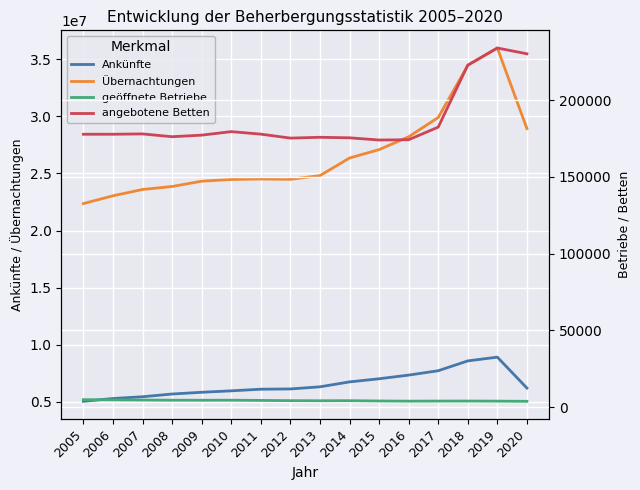

What is the difference between the second highest and second lowest values in the geöffnete Betriebe series?

839